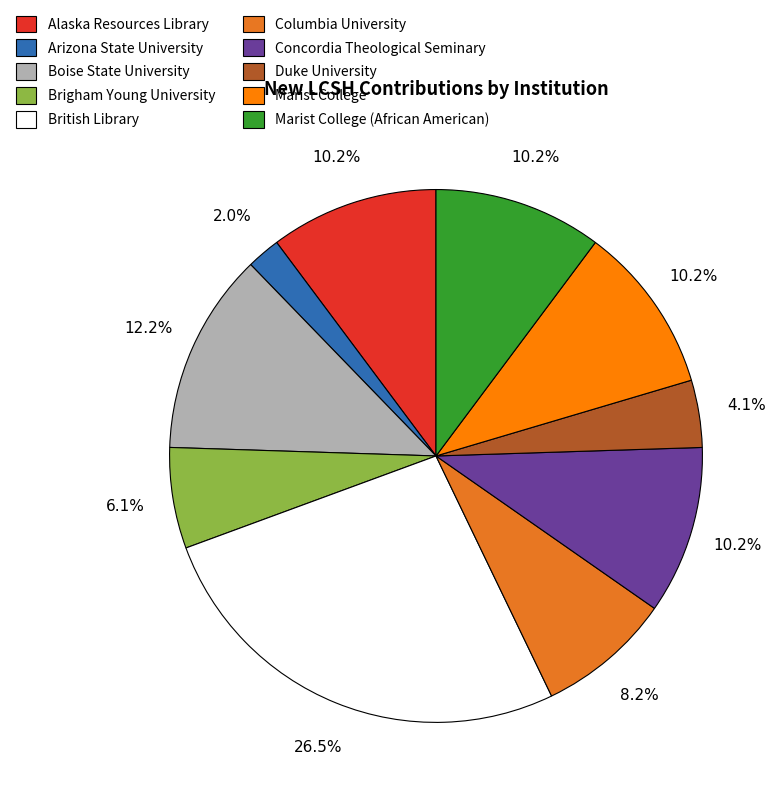

What percentage do Columbia University and Alaska Resources Library together represent?

18.4%